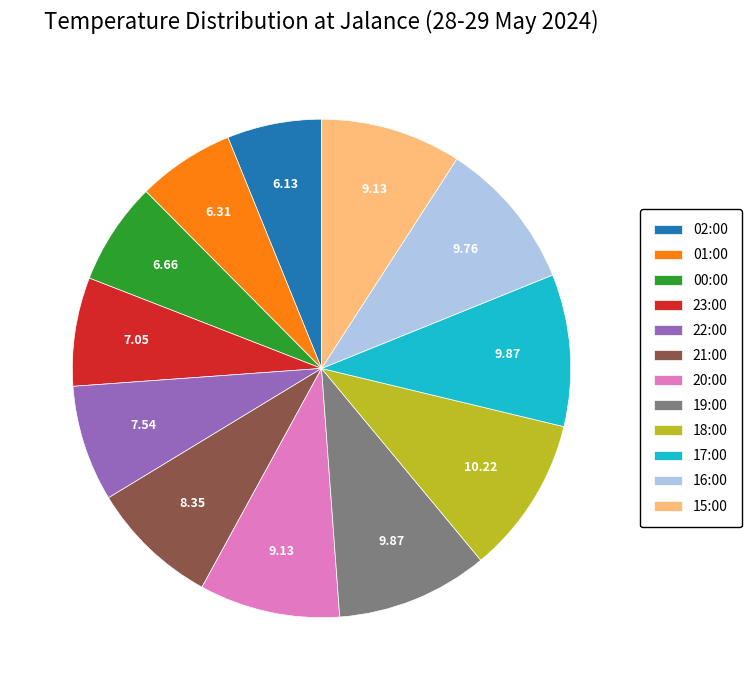

What is the ratio of the value at 19:00 to the value at 00:00?

1.5